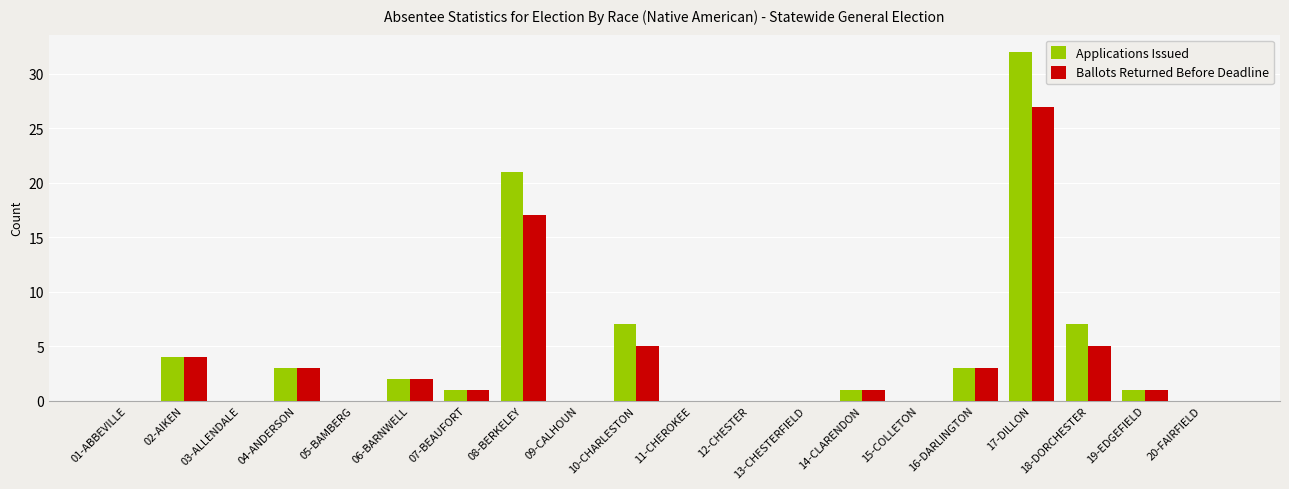

Reading left to right, list all the values displayed in this chart.

Applications Issued: 01-ABBEVILLE=0	02-AIKEN=4	03-ALLENDALE=0	04-ANDERSON=3	05-BAMBERG=0	06-BARNWELL=2	07-BEAUFORT=1	08-BERKELEY=21	09-CALHOUN=0	10-CHARLESTON=7	11-CHEROKEE=0	12-CHESTER=0	13-CHESTERFIELD=0	14-CLARENDON=1	15-COLLETON=0	16-DARLINGTON=3	17-DILLON=32	18-DORCHESTER=7	19-EDGEFIELD=1	20-FAIRFIELD=0
Ballots Returned Before Deadline: 01-ABBEVILLE=0	02-AIKEN=4	03-ALLENDALE=0	04-ANDERSON=3	05-BAMBERG=0	06-BARNWELL=2	07-BEAUFORT=1	08-BERKELEY=17	09-CALHOUN=0	10-CHARLESTON=5	11-CHEROKEE=0	12-CHESTER=0	13-CHESTERFIELD=0	14-CLARENDON=1	15-COLLETON=0	16-DARLINGTON=3	17-DILLON=27	18-DORCHESTER=5	19-EDGEFIELD=1	20-FAIRFIELD=0